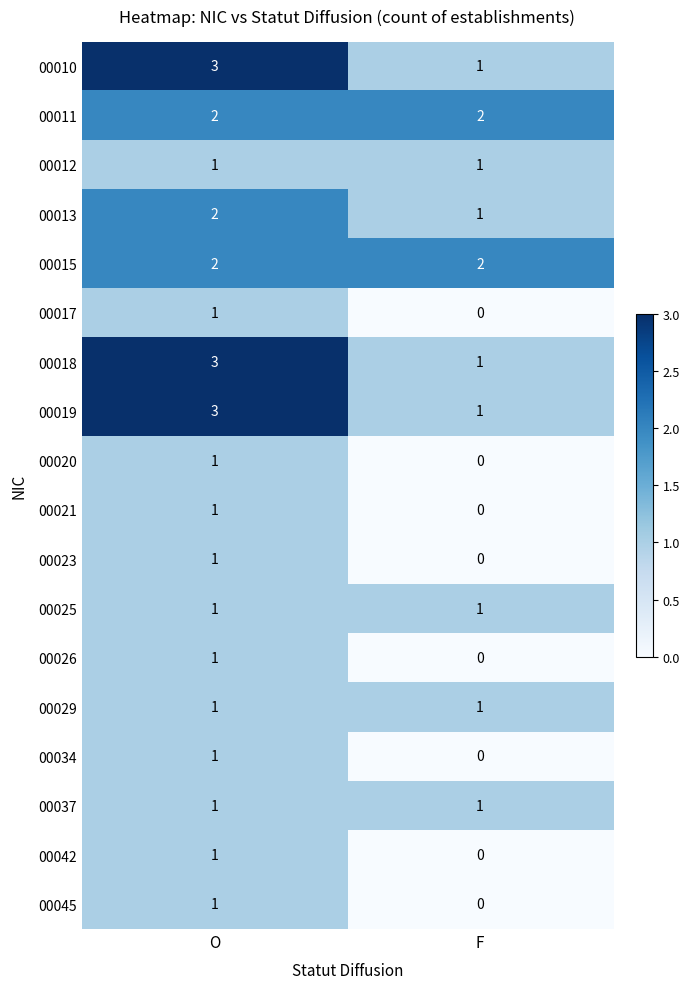

What is the total value across all series at F?

12